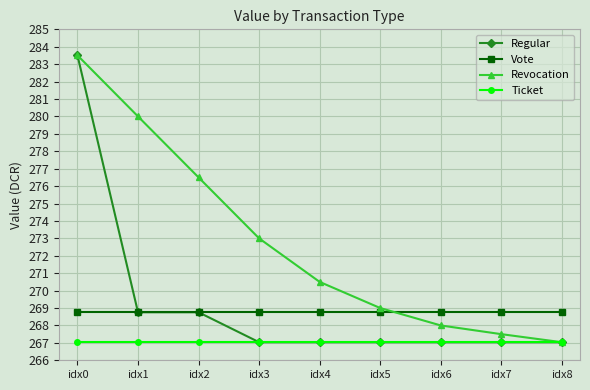

What is the value of the Ticket point at the 6th from the left?

267.0